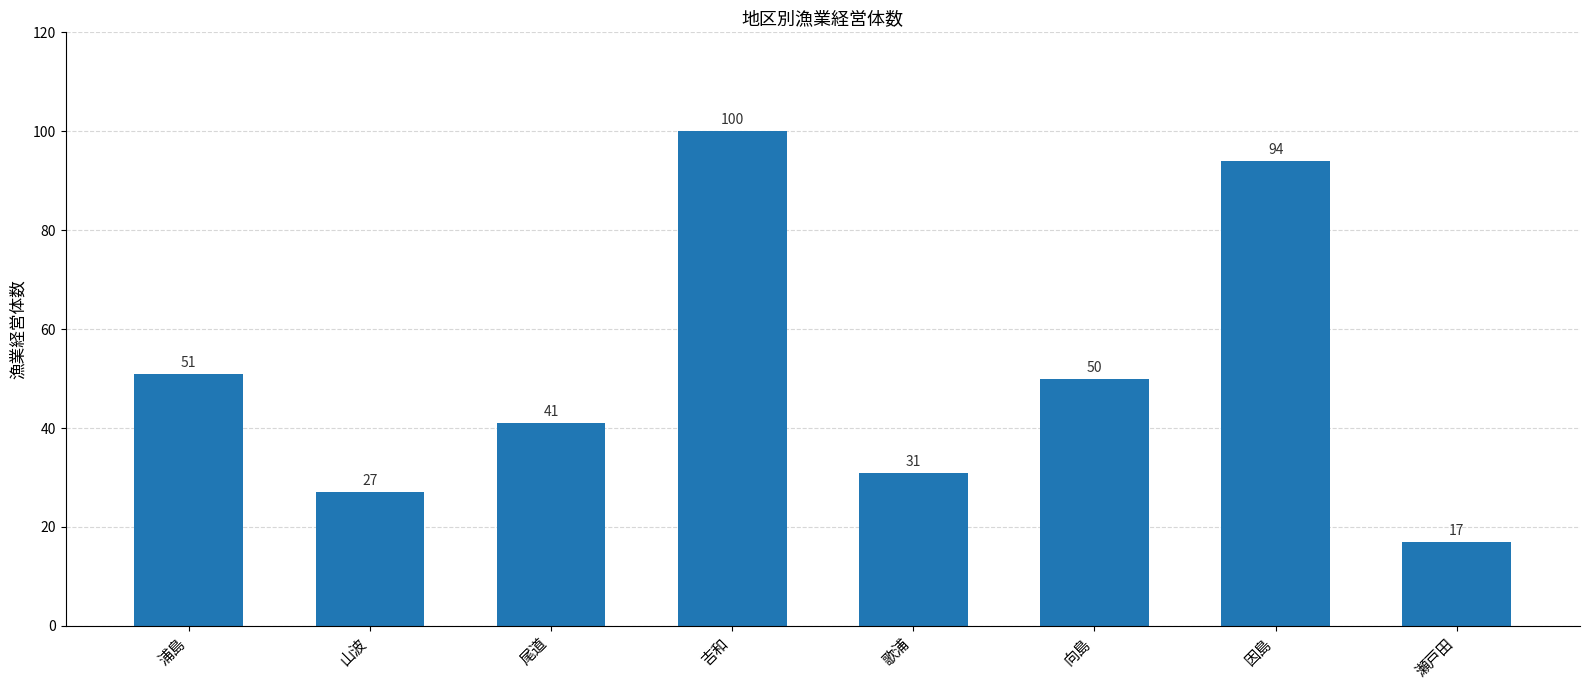

Where is the data nearest to the value 58?

浦島